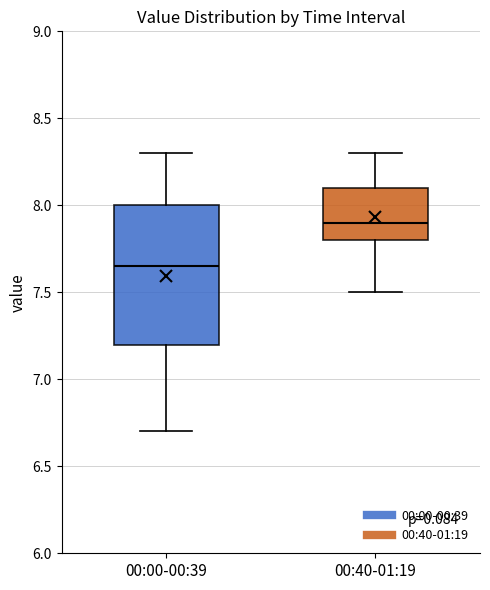

Comparing the boxes themselves (not the whiskers), which one is the tallest?

00:00-00:39